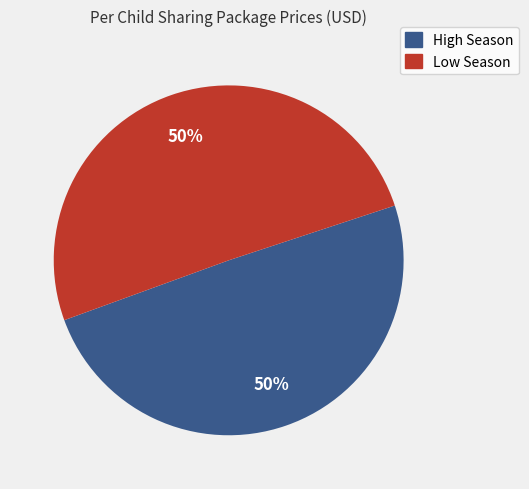

Count the number of slices in the pie.

2